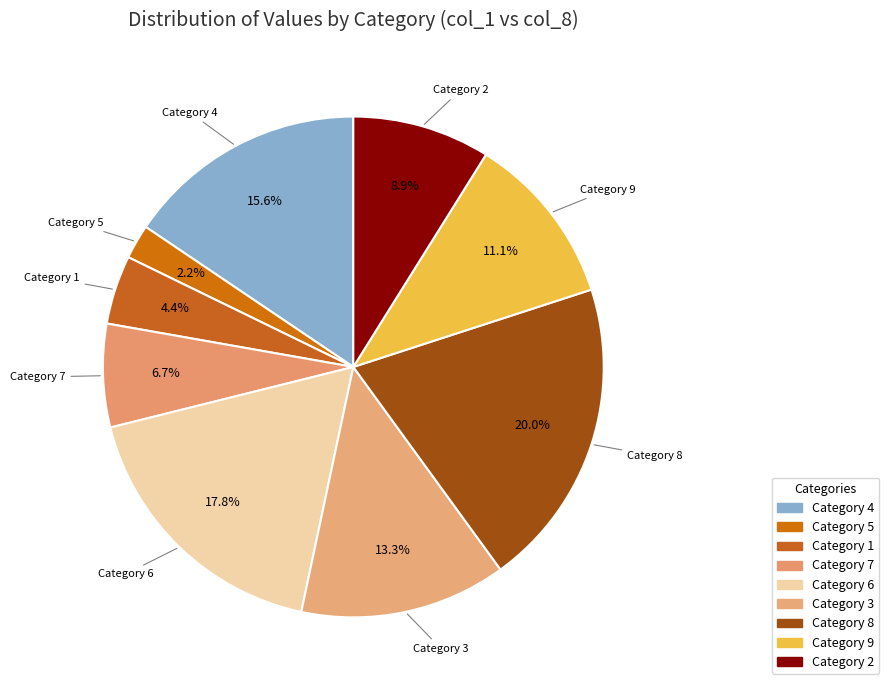

What percentage is NOT represented by Category 8?

80.0%